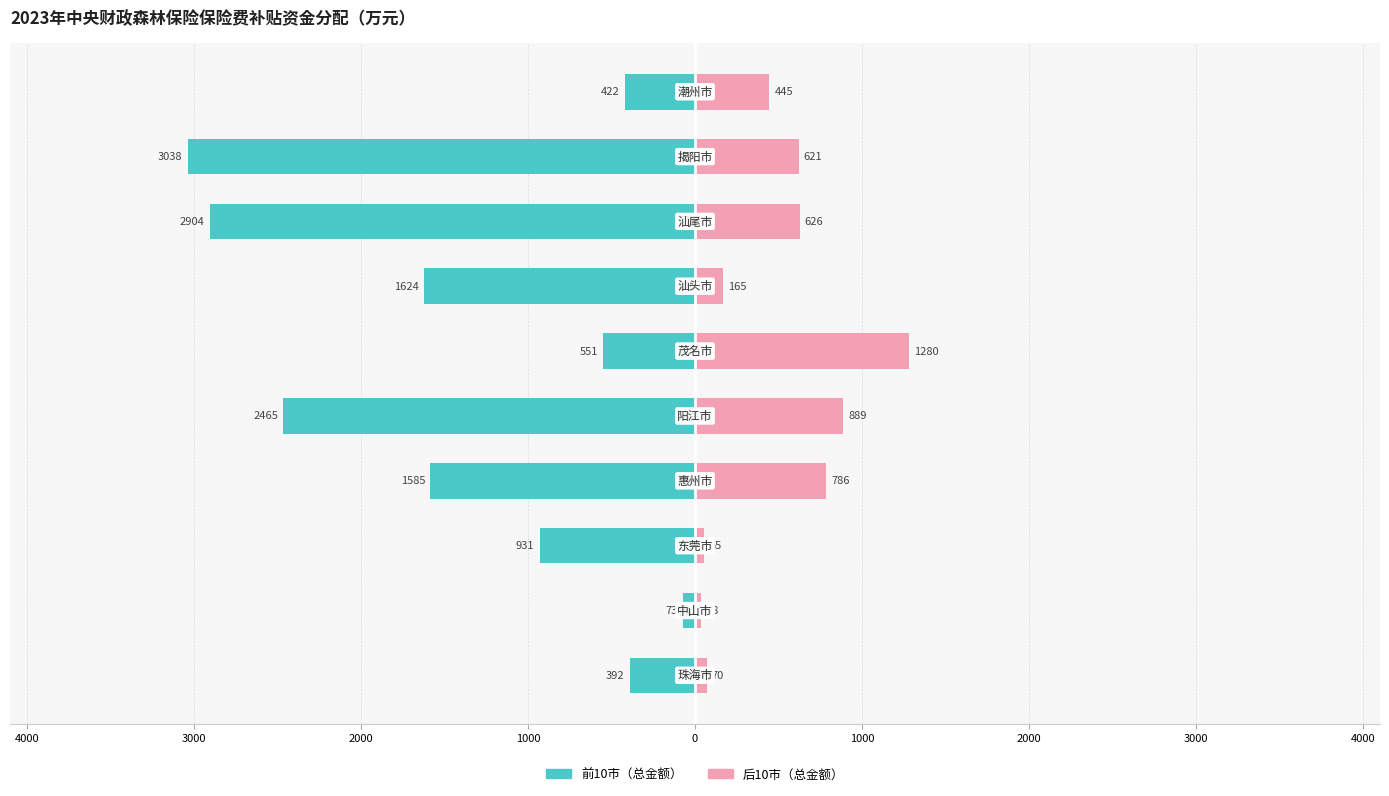

Between 3000 and 4000, which series saw the biggest shift?

前10市（总金额）